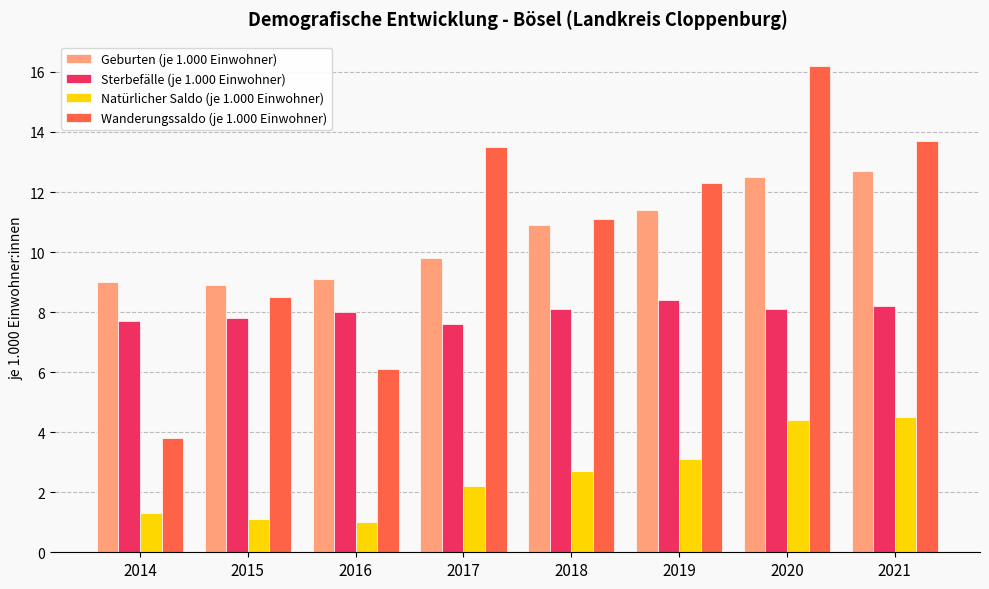

What are all the series names shown in the legend?

Geburten (je 1.000 Einwohner), Sterbefälle (je 1.000 Einwohner), Natürlicher Saldo (je 1.000 Einwohner), Wanderungssaldo (je 1.000 Einwohner)